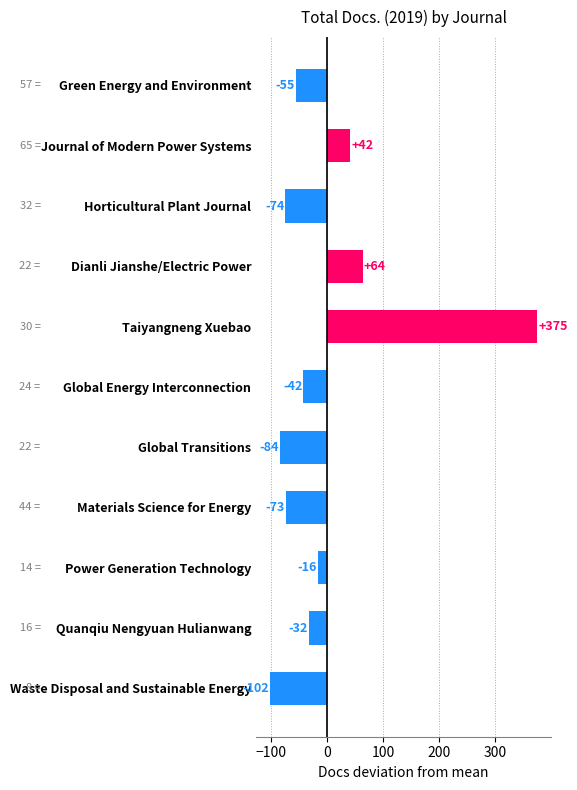

What is the difference between the maximum and second lowest values?

459.0